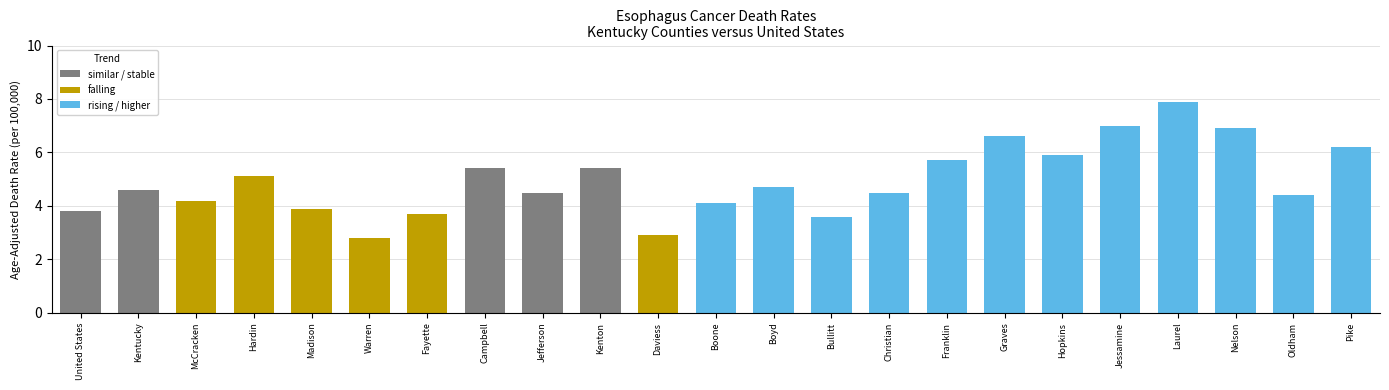

Approximately how many times larger is the value at Hardin compared to Jessamine?

0.7